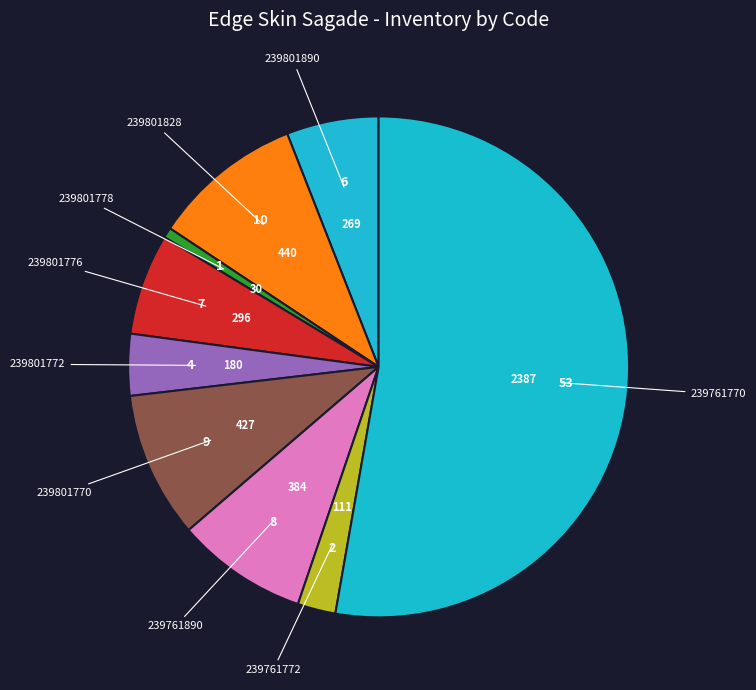

What is the largest slice in the pie chart?

239761770